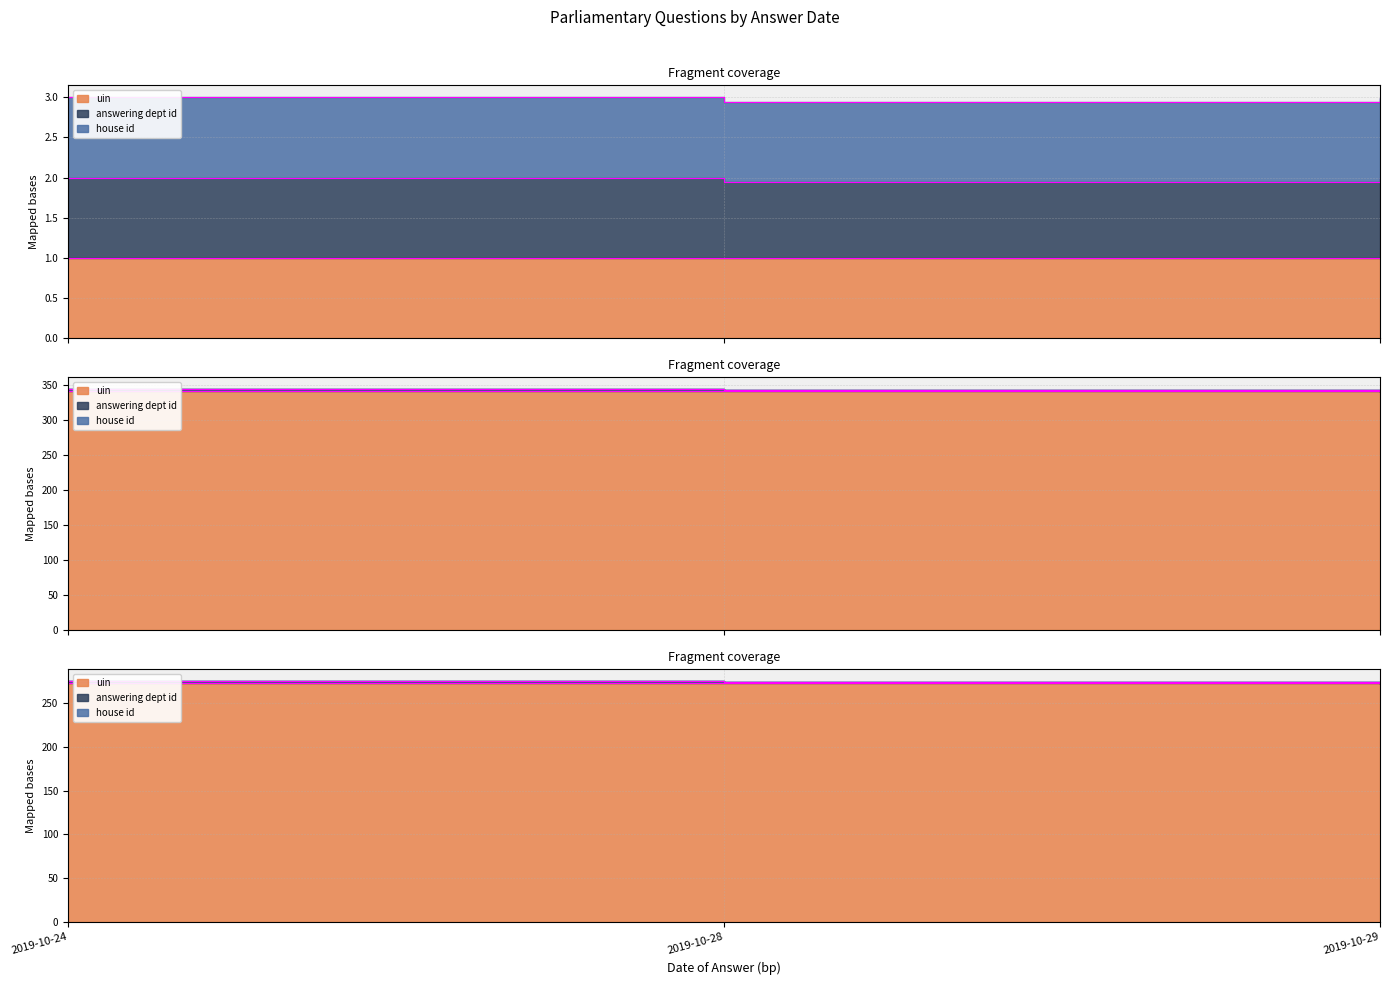

What is the value of the answering dept id point at the 3rd from the left?

2.0